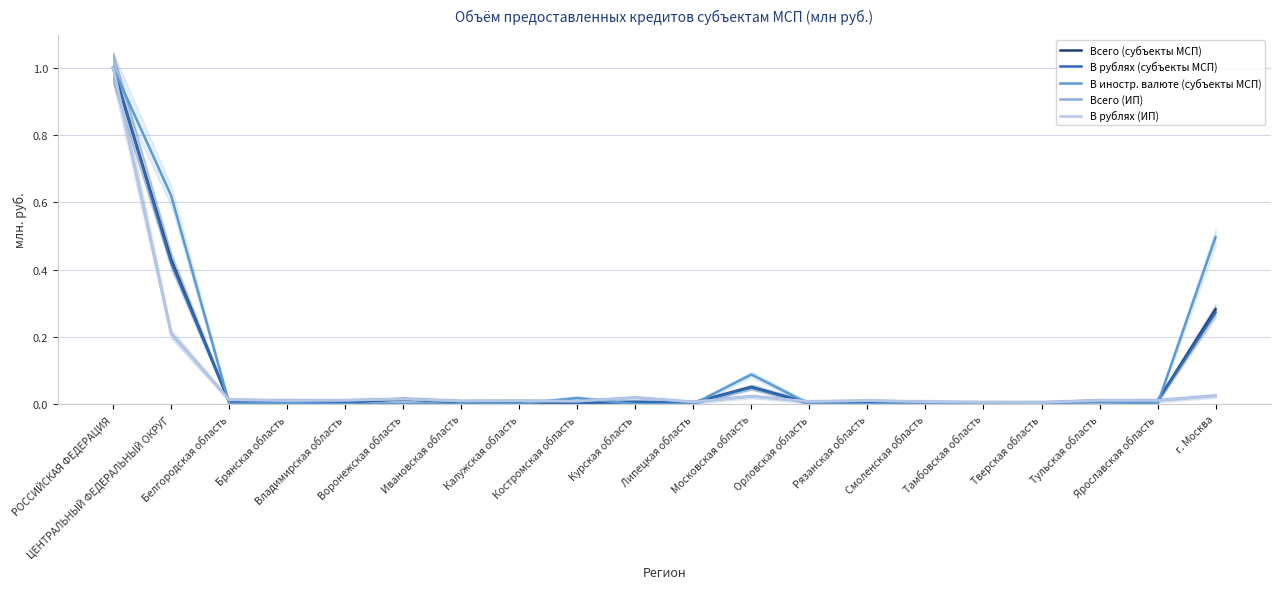

How many data points does each series have?

20